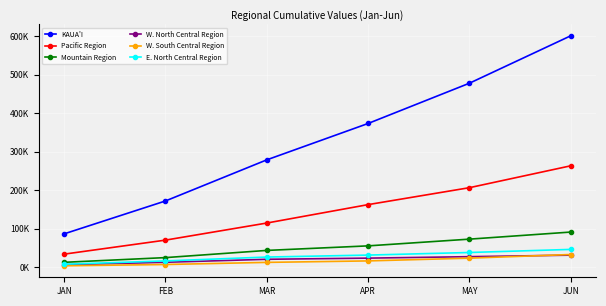

What is the label of the 4th point from the right?

MAR